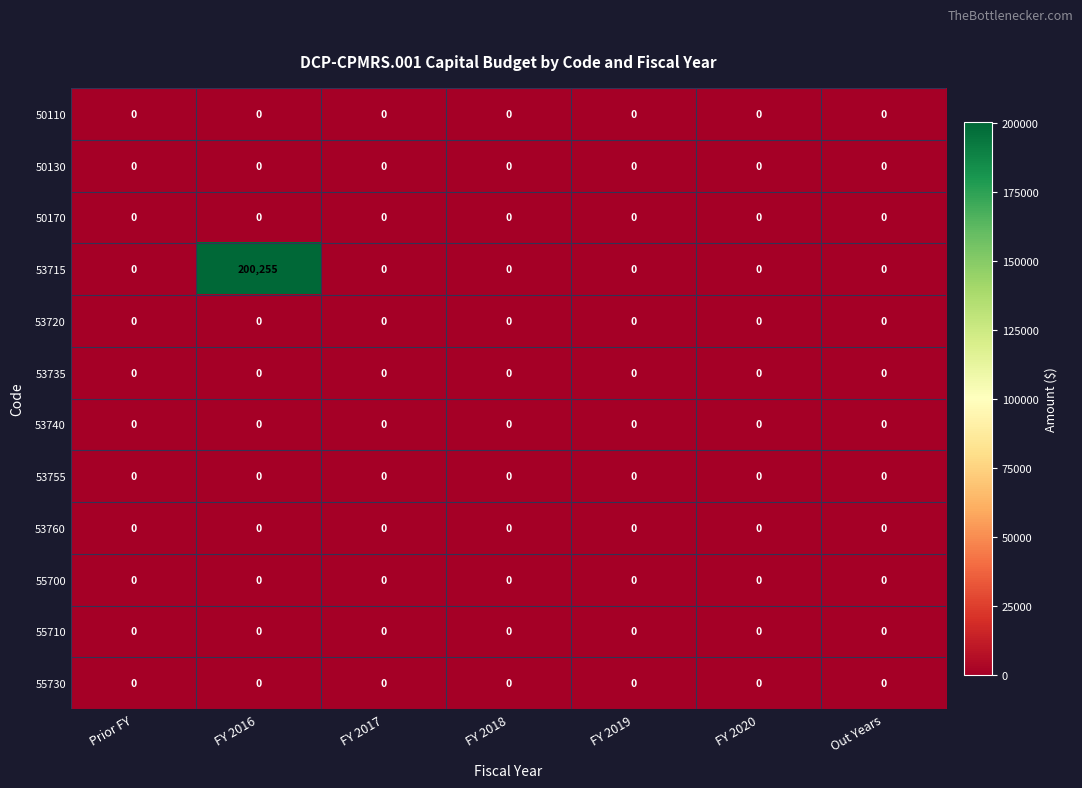

The value of 50110 at FY 2016 is 0. True or false?

True